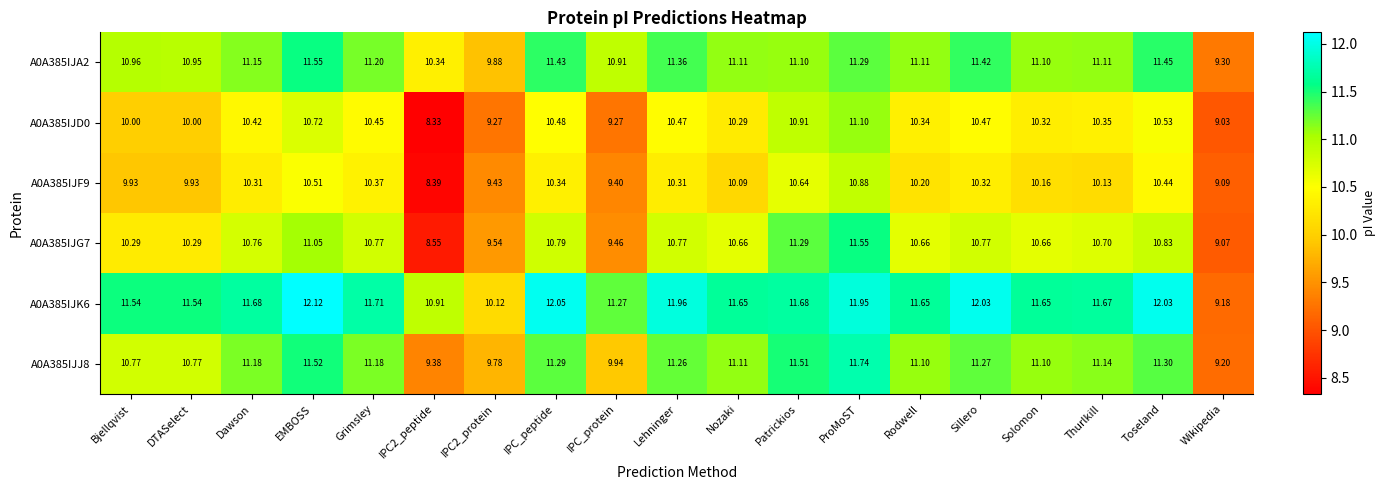

At which label does A0A385IJD0 reach its peak?

ProMoST